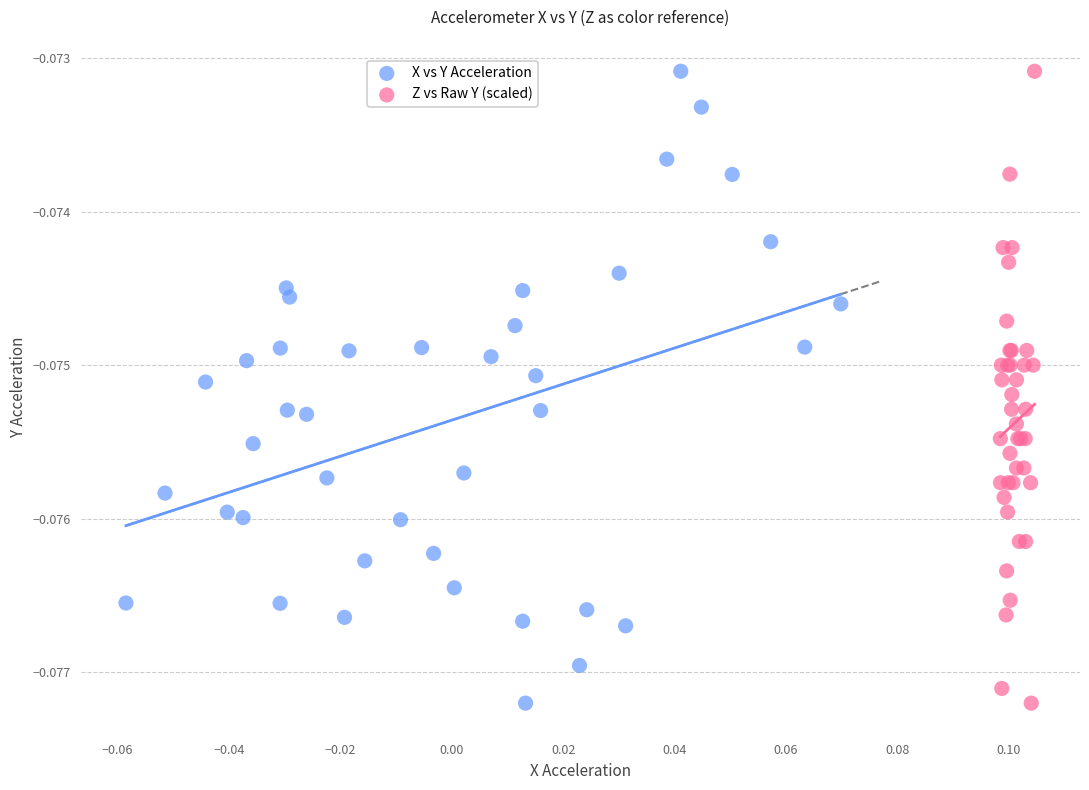

What are all the series names shown in the legend?

X vs Y Acceleration, Z vs Raw Y (scaled)